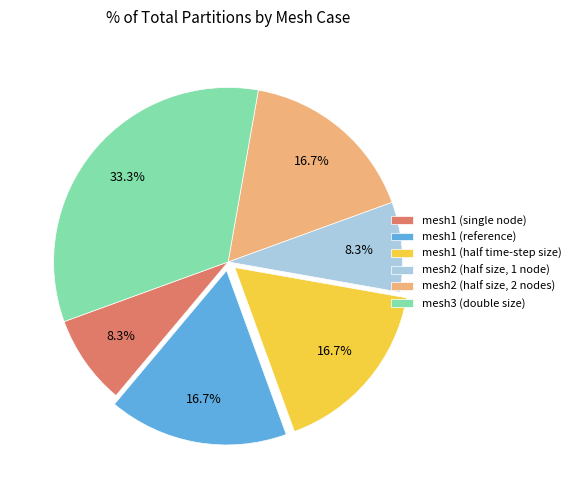

To the nearest percent, what is the difference between the largest and smallest slice percentages?

25%